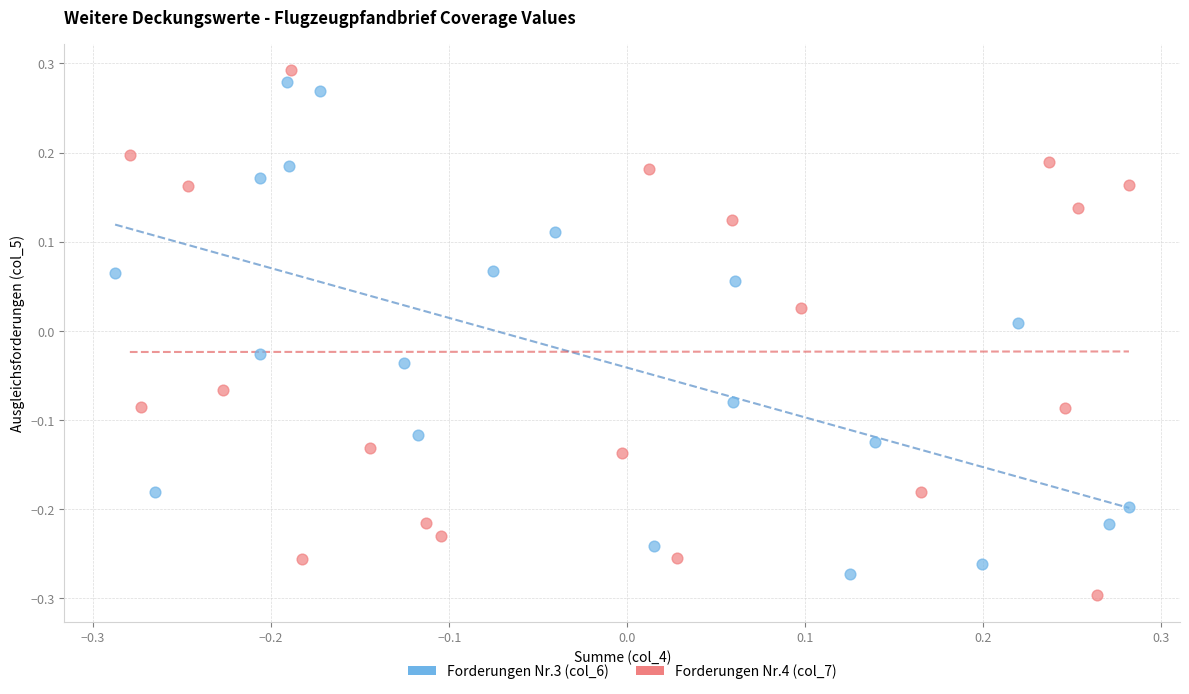

What are all the series names shown in the legend?

Forderungen Nr.3 (col_6), Forderungen Nr.4 (col_7)